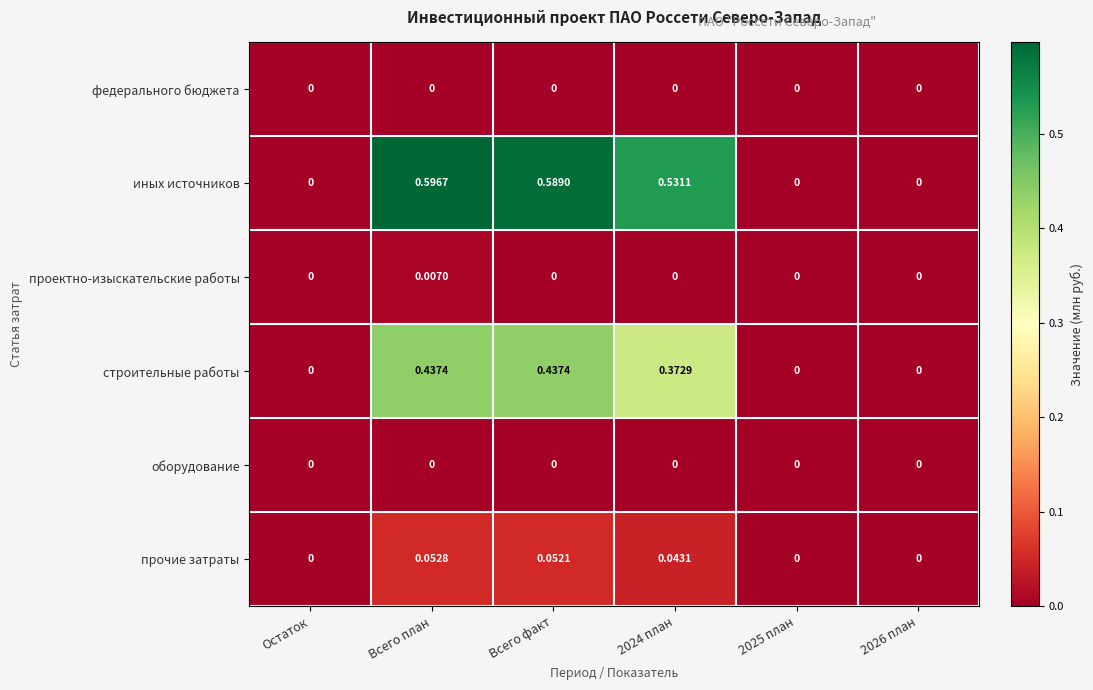

How many distinct data groups are displayed?

6